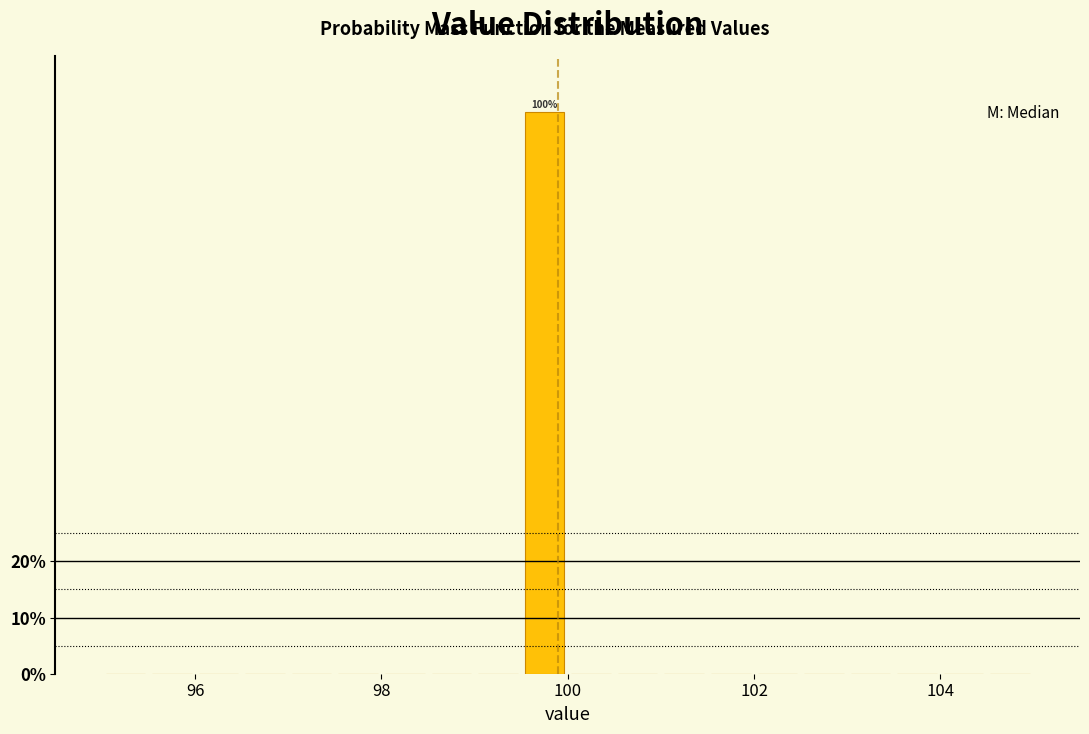

Read against the x-axis, roughly where is the centre of the tallest bar?

99.8